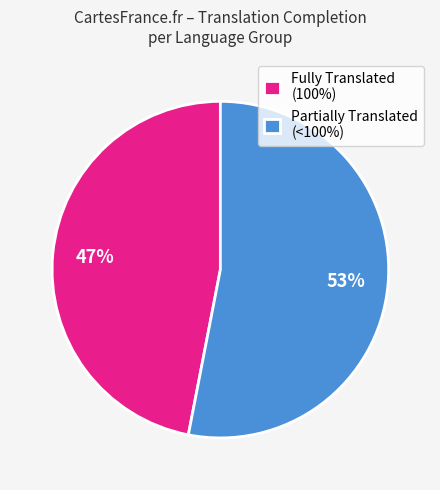

What percentage is the Fully Translated (100%) slice, to the nearest percent?

47%